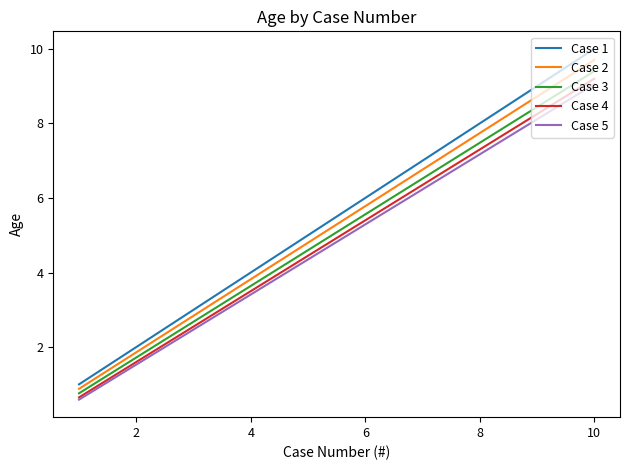

What is the smallest value displayed?

0.6